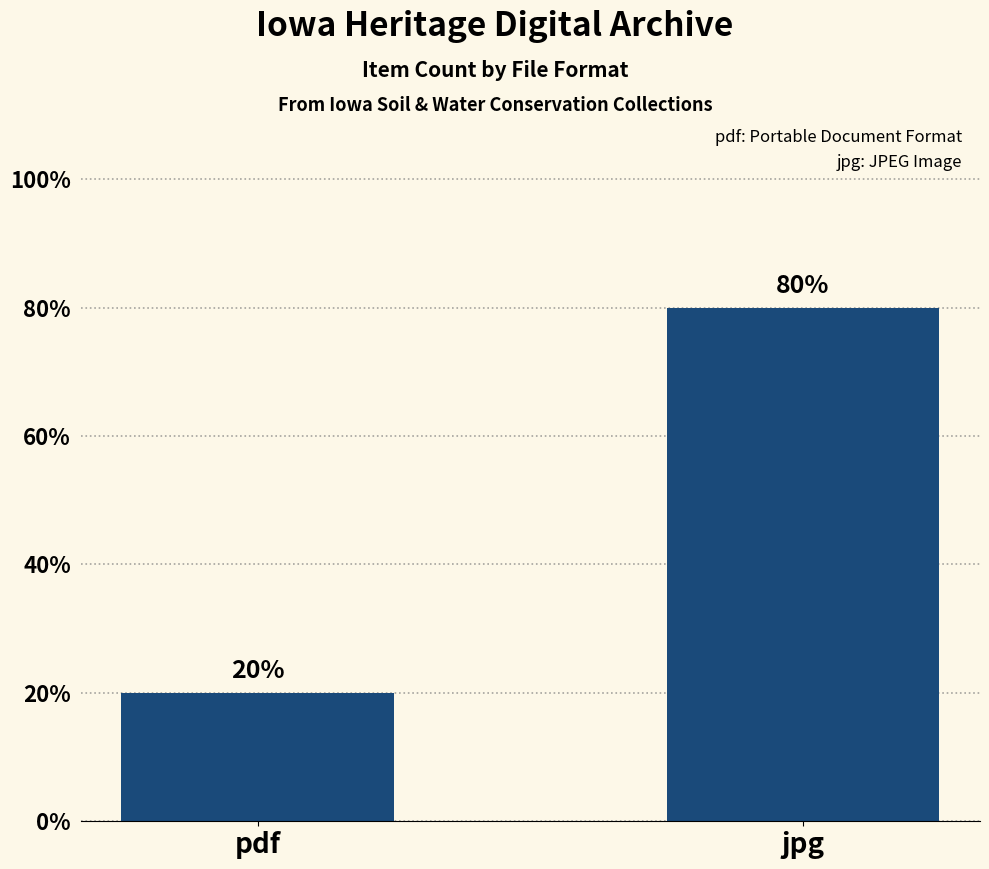

Approximately how many times larger is the value at pdf compared to jpg?

0.2